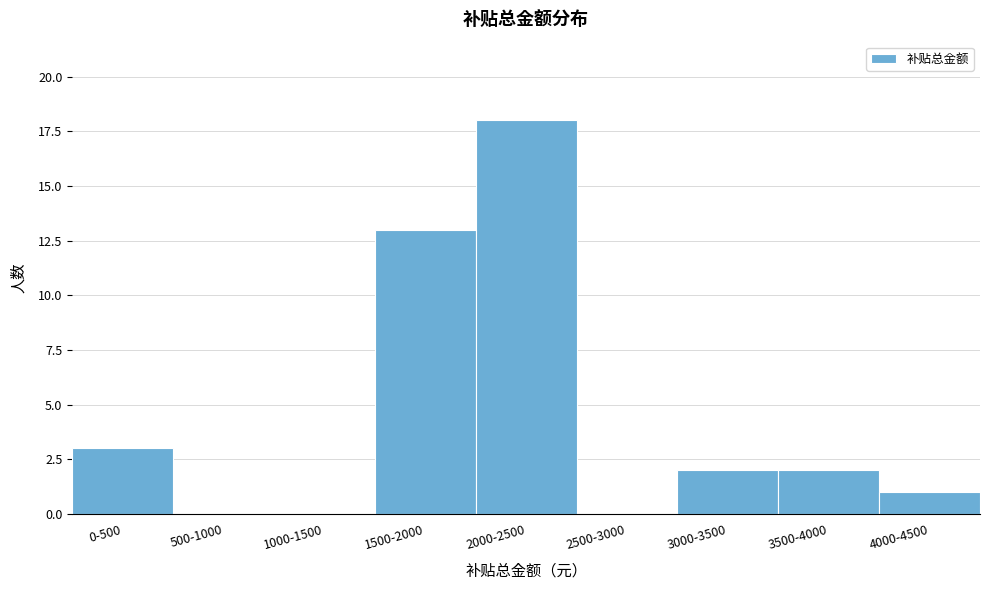

Reading left to right, extract all data points from this chart.

0-500=3	500-1000=0	1000-1500=0	1500-2000=13	2000-2500=18	2500-3000=0	3000-3500=2	3500-4000=2	4000-4500=1